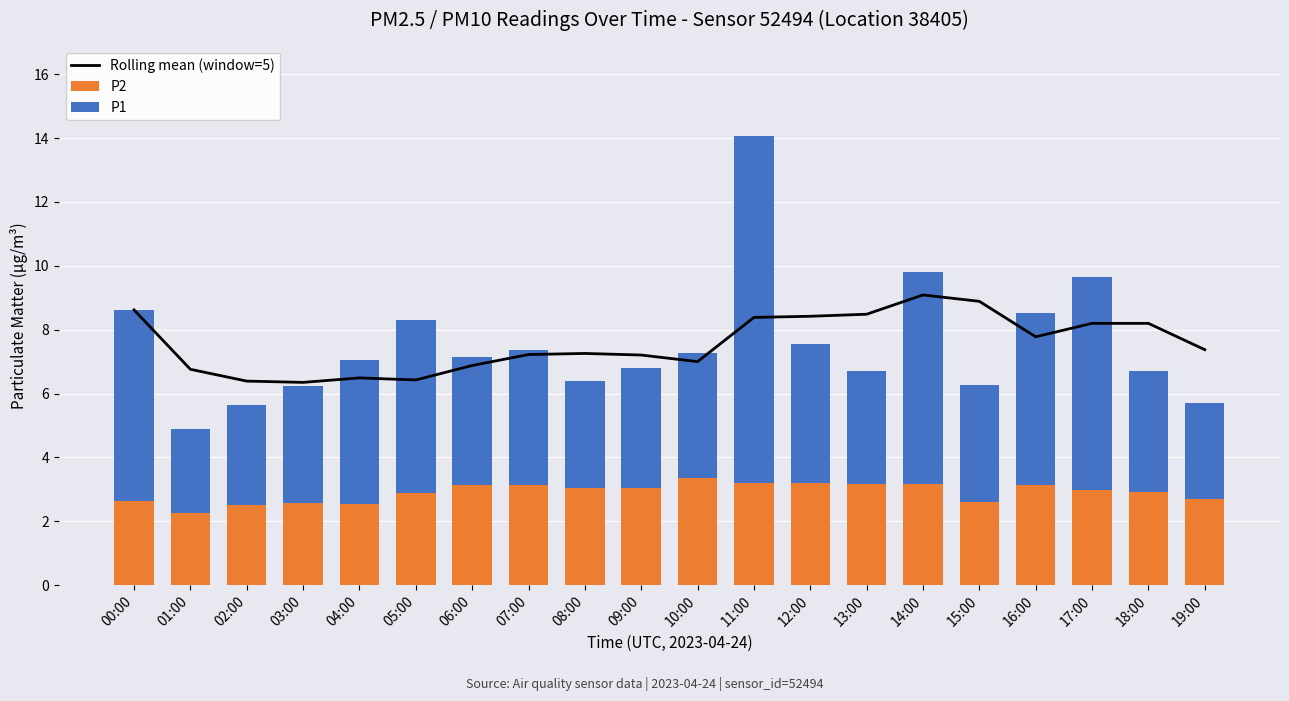

What is the sum of all P1 values?

92.5